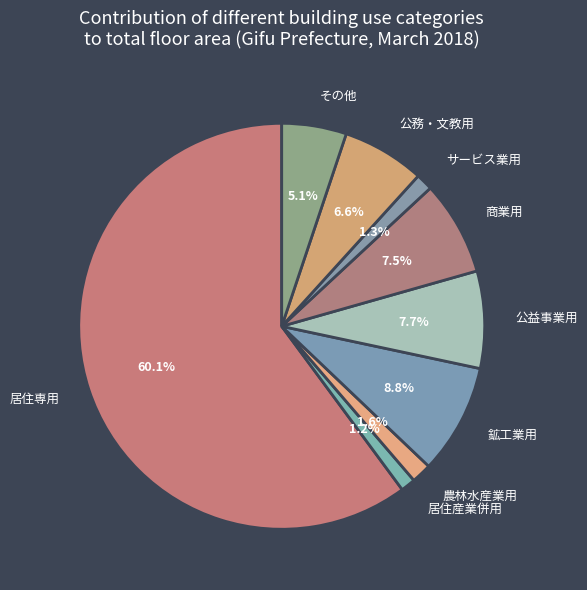

Between 農林水産業用 and 公益事業用, which is larger?

公益事業用